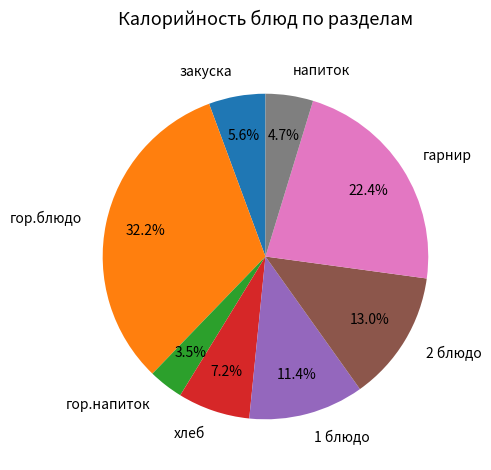

To the nearest percent, what is the difference between the закуска and напиток slice percentages?

1%